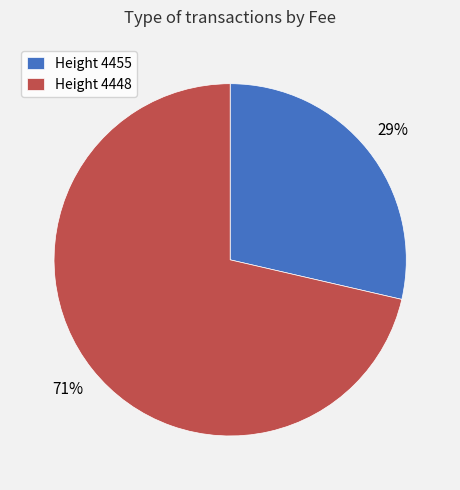

Between Height 4448 and Height 4455, which is larger?

Height 4448